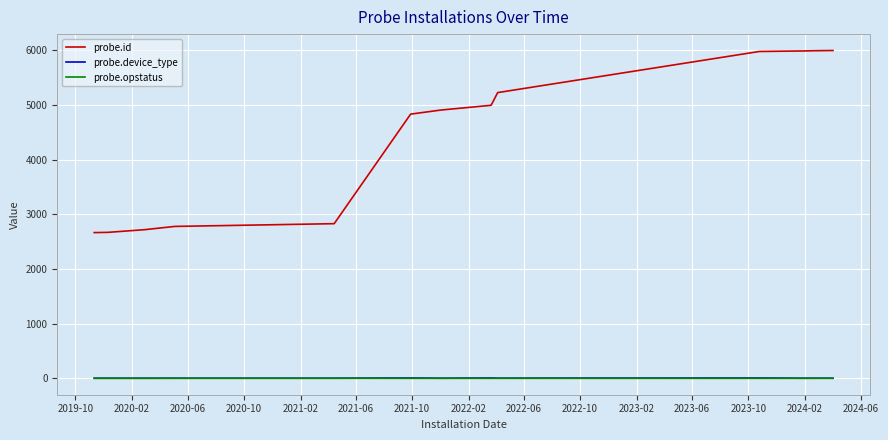

True or false: probe.device_type has more than 0 points higher than both neighbors.

True